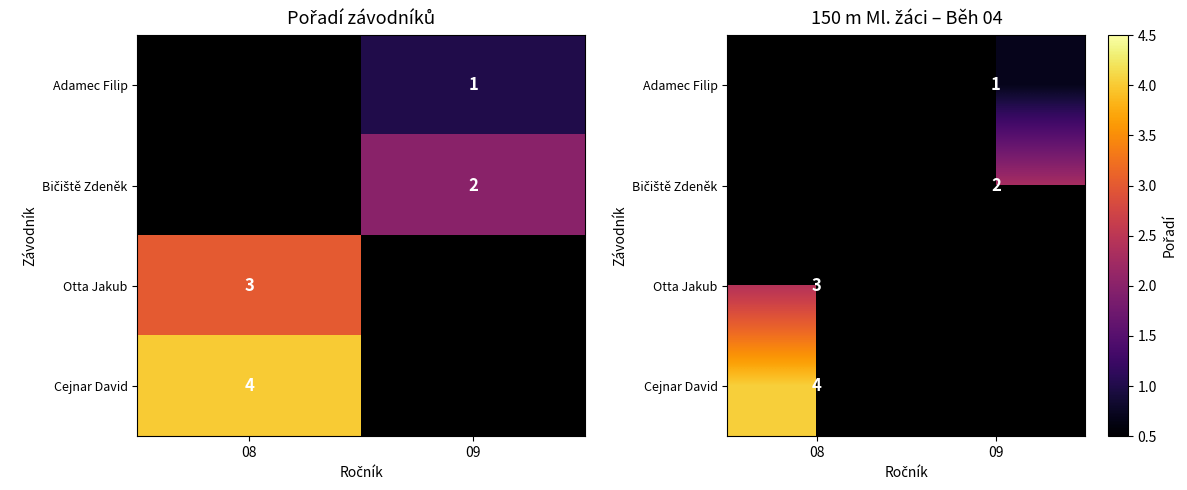

True or false: Cejnar David has a value of 1.6 at 08.

False